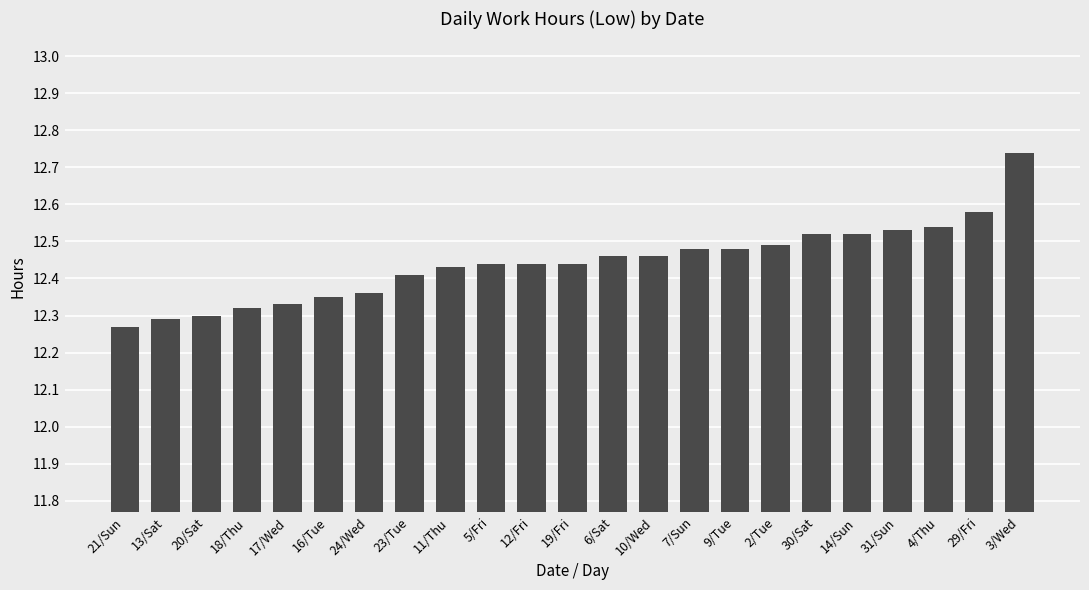

At which category does the chart reach its peak across all series?

3/Wed